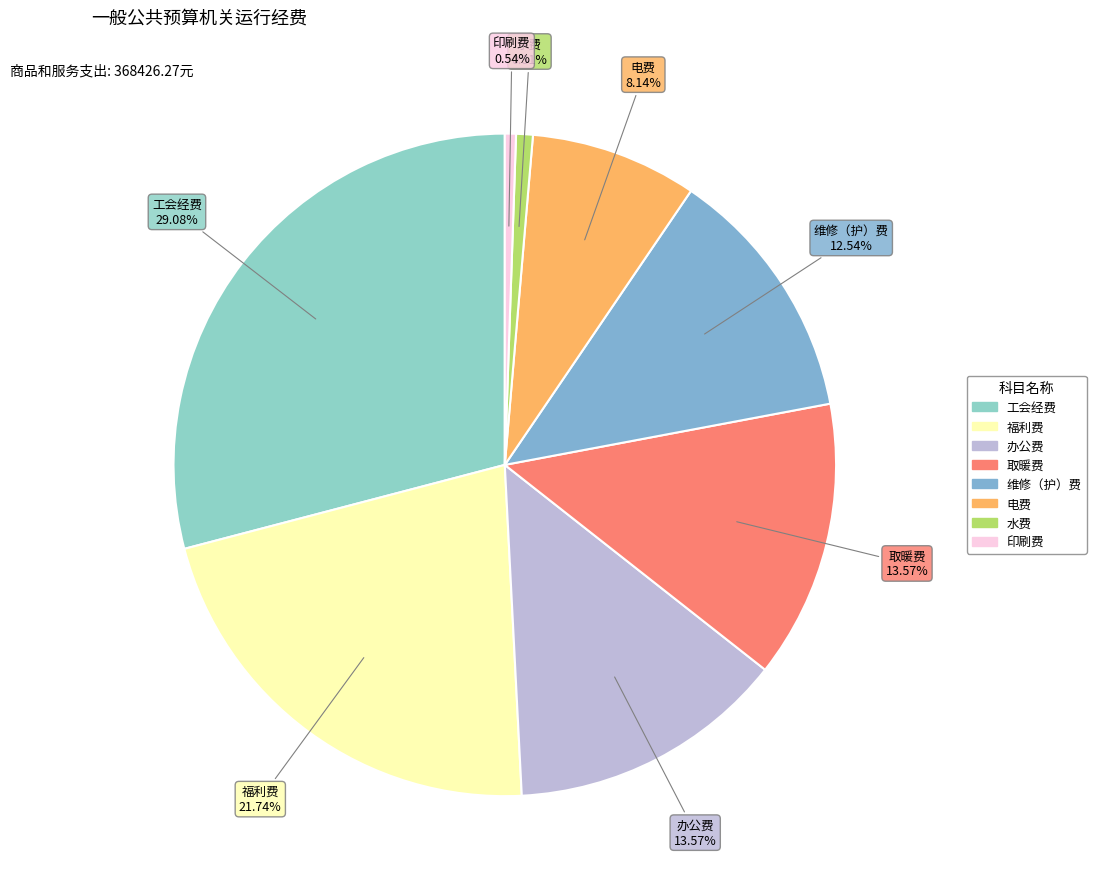

How much of the chart is everything except 取暖费?

86.4%